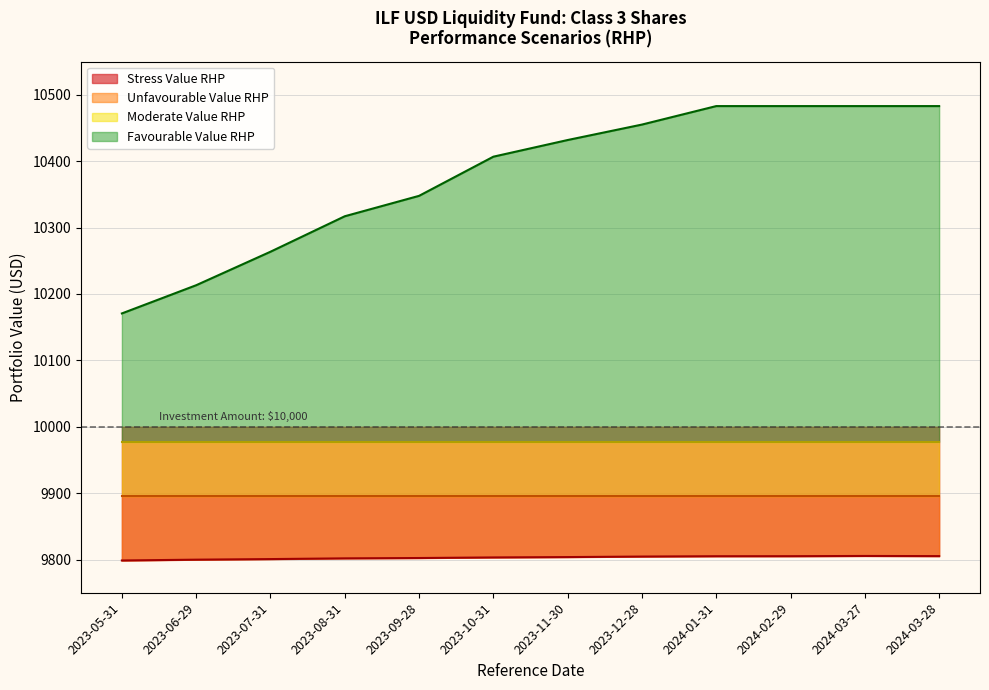

Which series has the largest range (max minus min)?

Favourable Value RHP